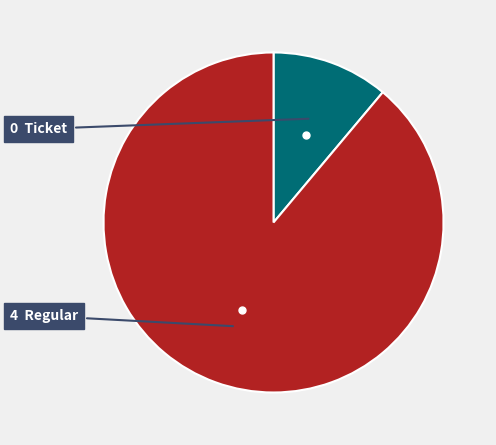

Does any single category account for the majority?

Yes